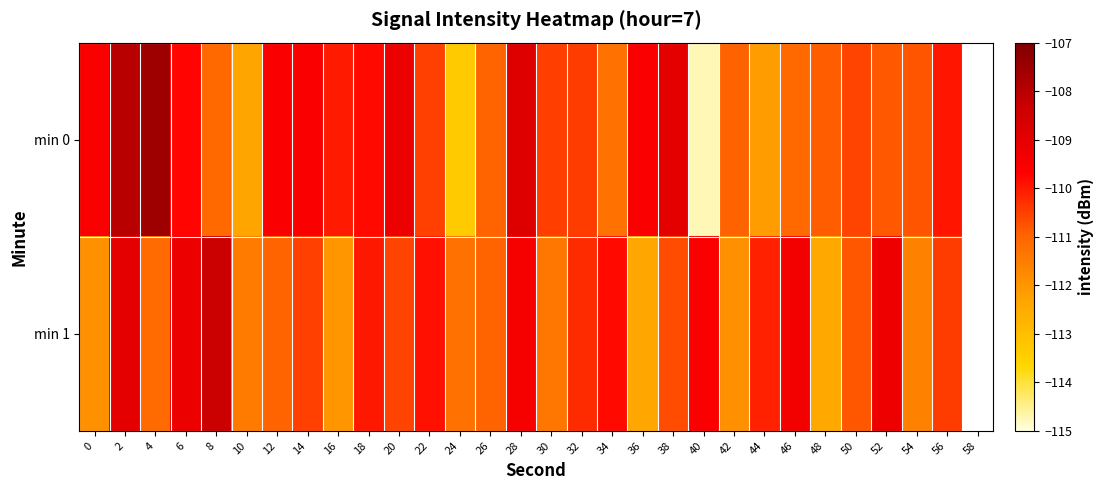

Which series changed the most between 2 and 46?

min 0